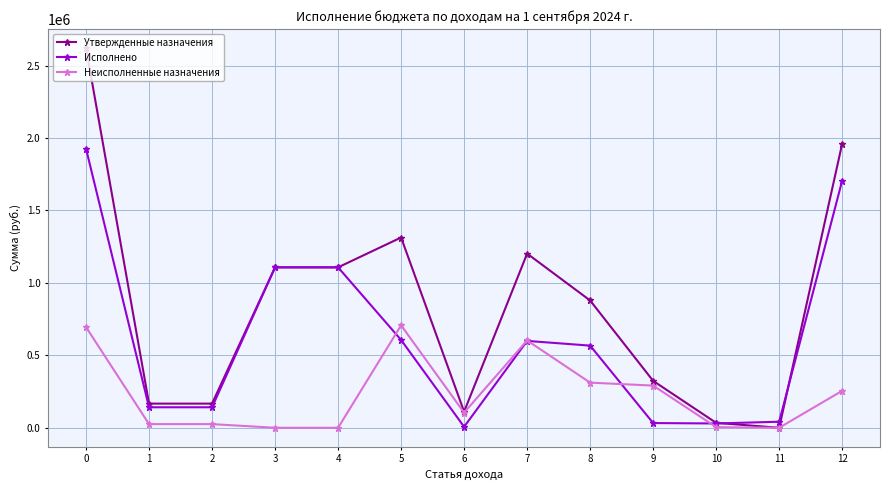

Is the value of Утвержденные назначения at 1 greater than the value of Исполнено at 6?

Yes